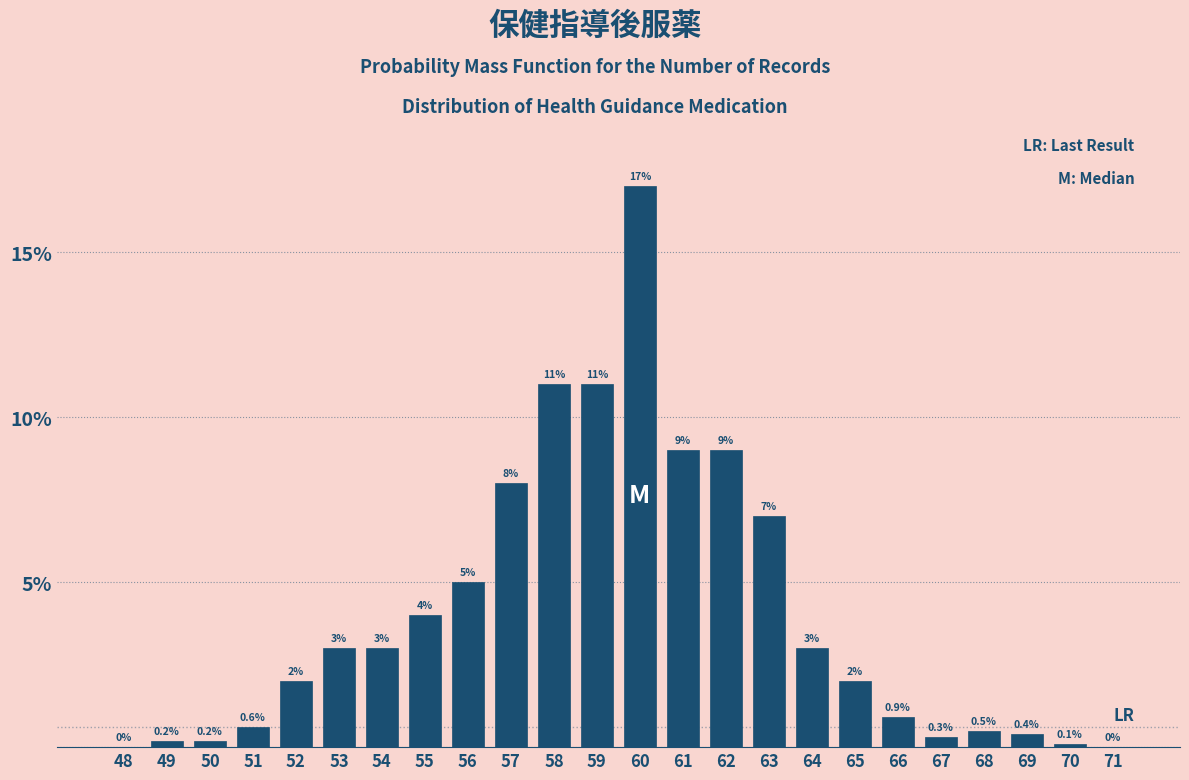

Reading right to left, what are all the values shown in this chart?

71=0.0	70=0.1	69=0.4	68=0.5	67=0.3	66=0.9	65=2.0	64=3.0	63=7.0	62=9.0	61=9.0	60=17.0	59=11.0	58=11.0	57=8.0	56=5.0	55=4.0	54=3.0	53=3.0	52=2.0	51=0.6	50=0.2	49=0.2	48=0.0